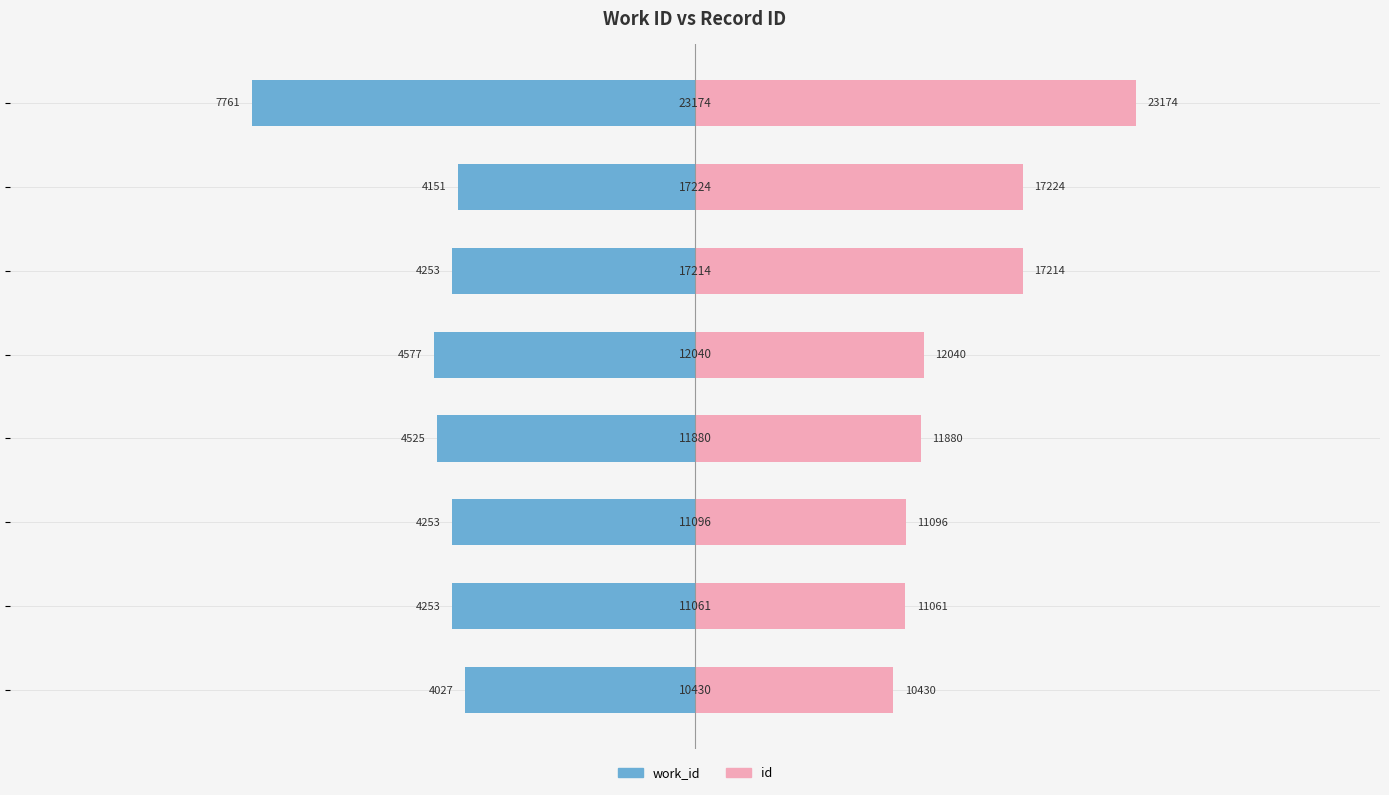

Which has a higher value, 2 or 3?

2